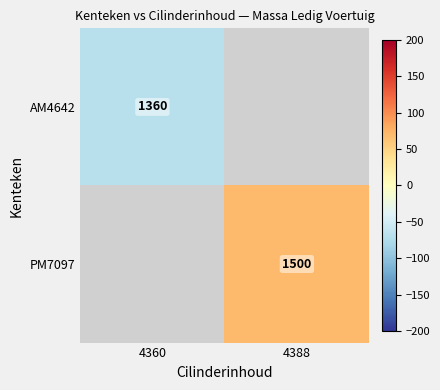

Is it true that AM4642 equals -25.6 at 4360?

False